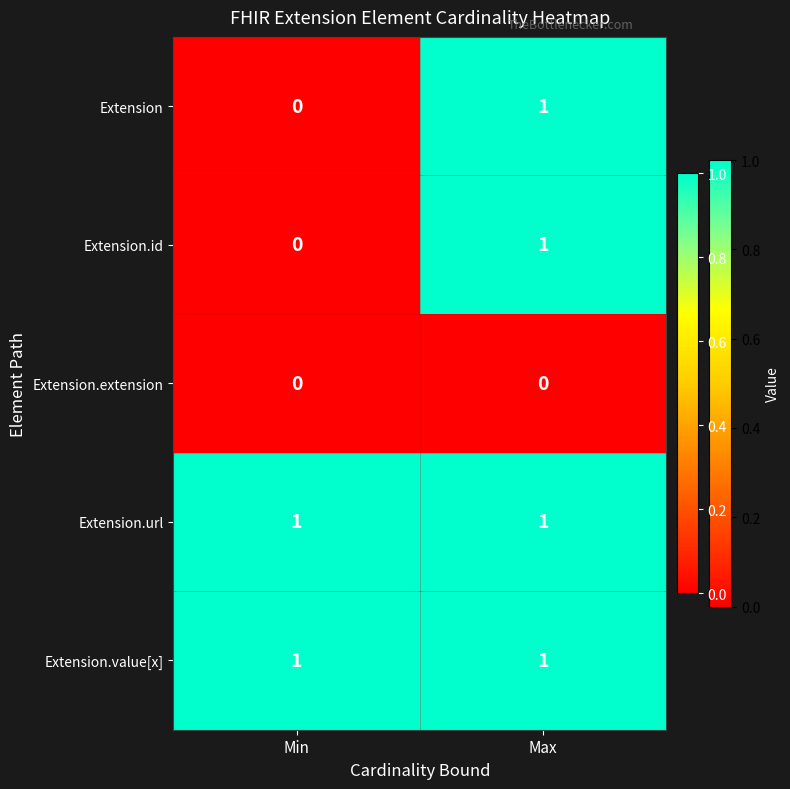

At which category is the sum across all series the highest?

Max